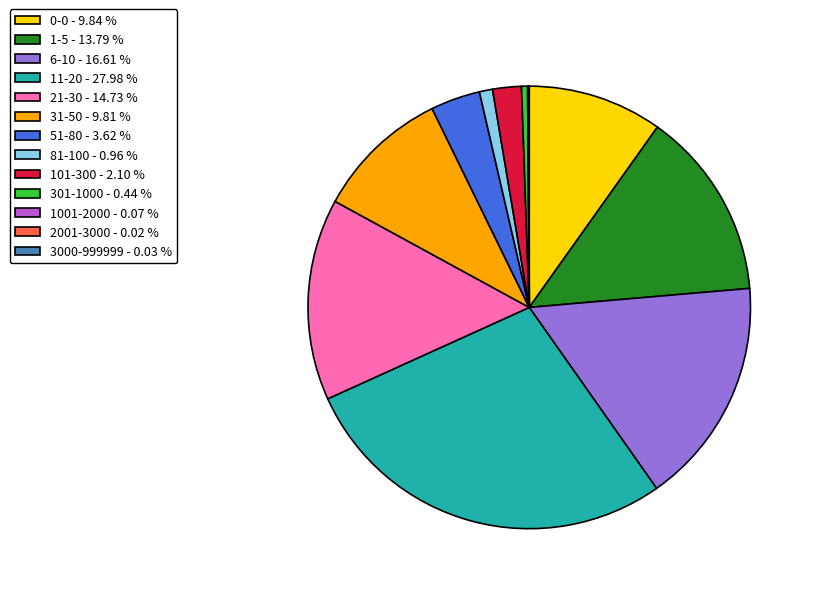

Approximately how many times larger is the value at 11-20 - 27.98 % compared to 31-50 - 9.81 %?

2.9